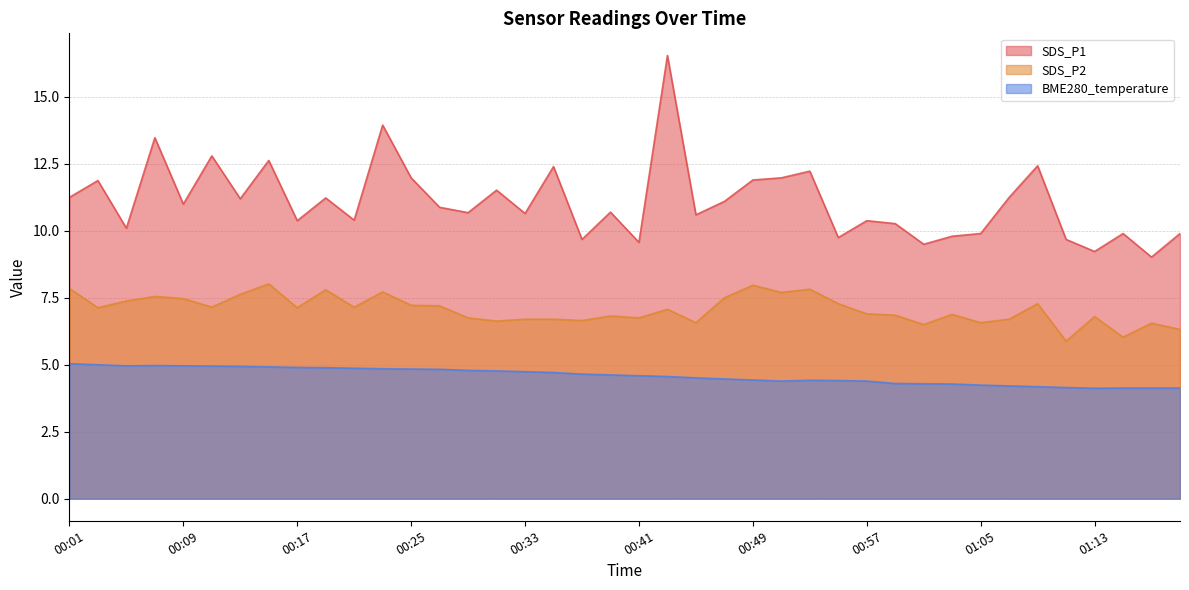

Is it true that SDS_P1 equals 20.6 at 00:07?

False